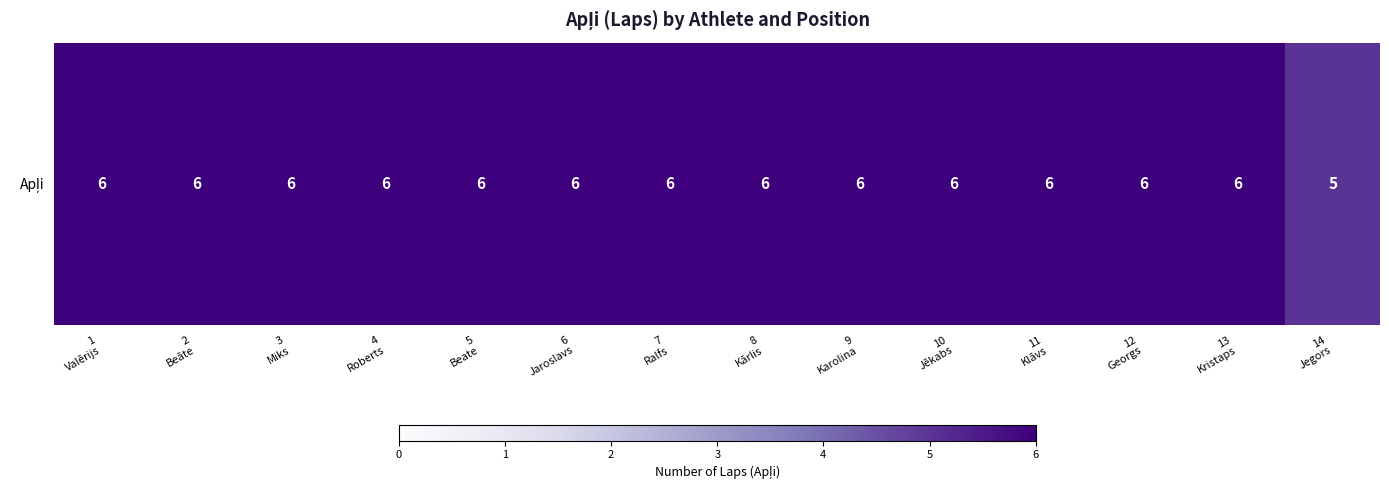

What is the sum of the values at 13
Kristaps and 6
Jaroslavs?

12